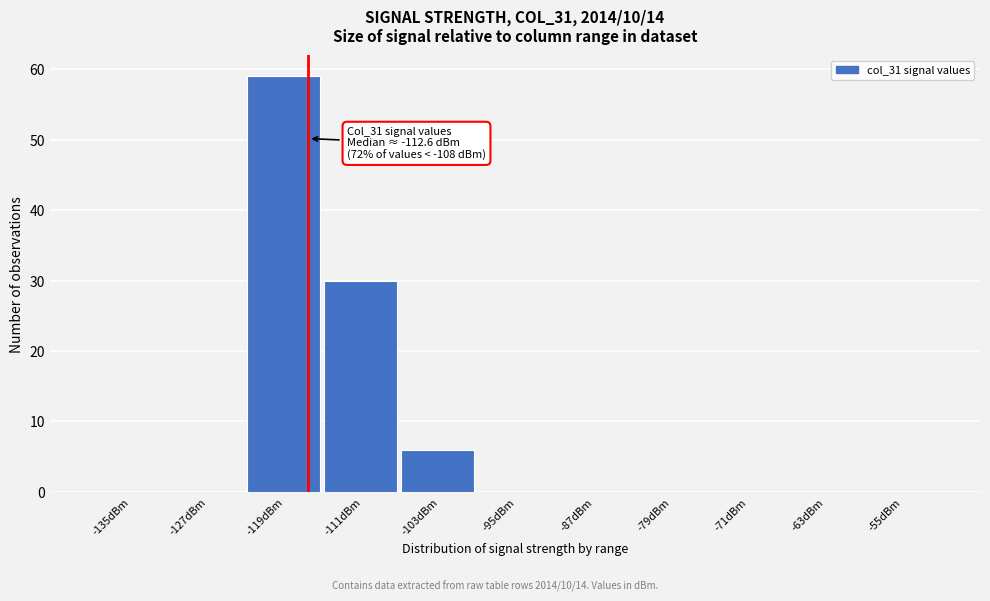

Reading left to right, list all the values displayed in this chart.

-135dBm=0	-127dBm=0	-119dBm=59	-111dBm=30	-103dBm=6	-95dBm=0	-87dBm=0	-79dBm=0	-71dBm=0	-63dBm=0	-55dBm=0